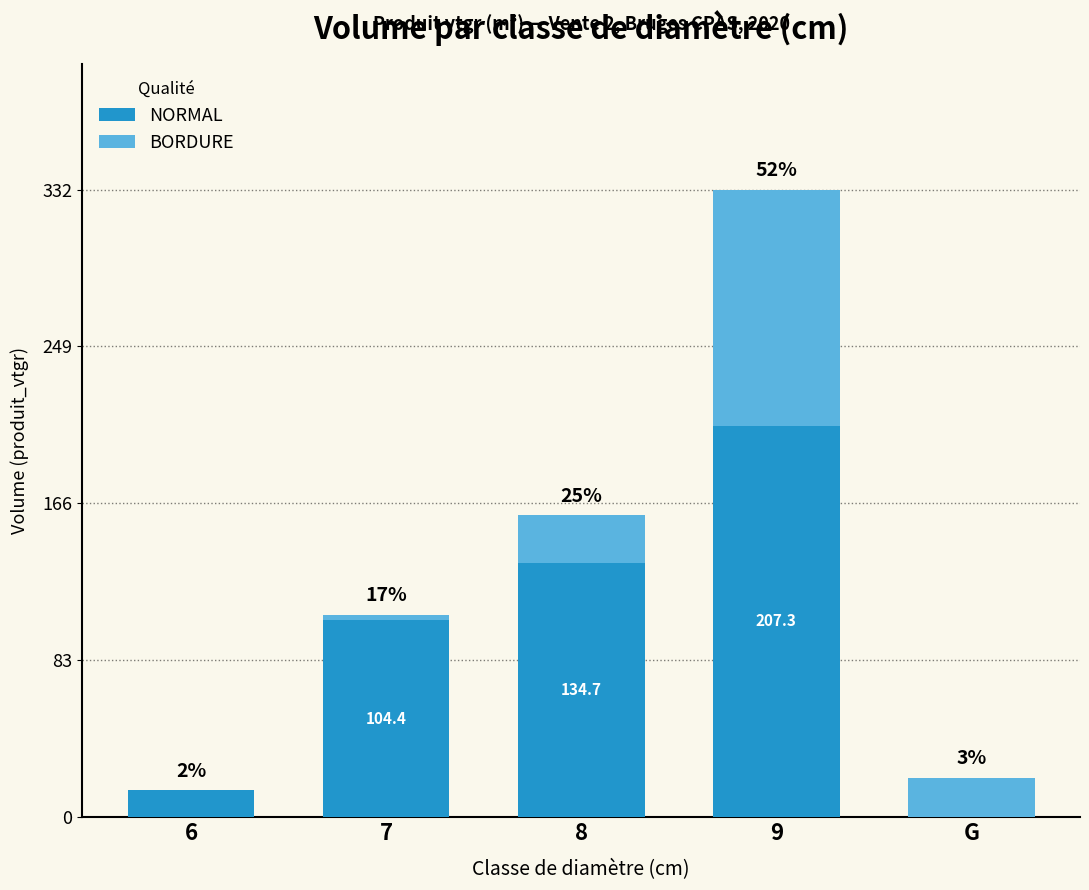

The value of NORMAL at 7 is 104.4. True or false?

True